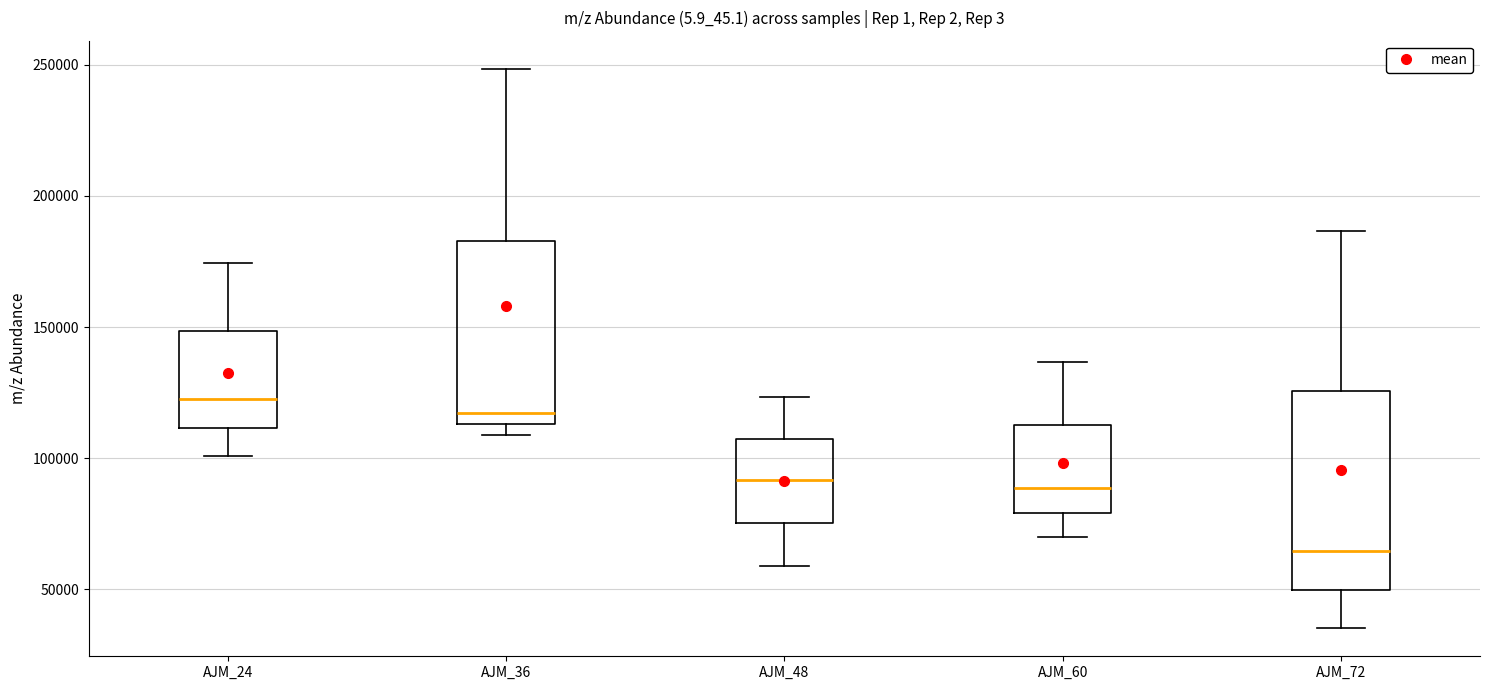

Reading left to right, read every box against the y-axis: the position of its median line, the range the box covers, and the ends of its whiskers. The values are not printed on the chart, so give them approximately, as read against the axis.

AJM_24: median 125000, box 110000 to 150000, whiskers 100000 to 175000
AJM_36: median 115000 (just above the box's lower edge), box 115000 to 185000, whiskers 110000 to 250000
AJM_48: median 90000, box 75000 to 105000, whiskers 60000 to 125000
AJM_60: median 90000, box 80000 to 115000, whiskers 70000 to 135000
AJM_72: median 65000, box 50000 to 125000, whiskers 35000 to 185000